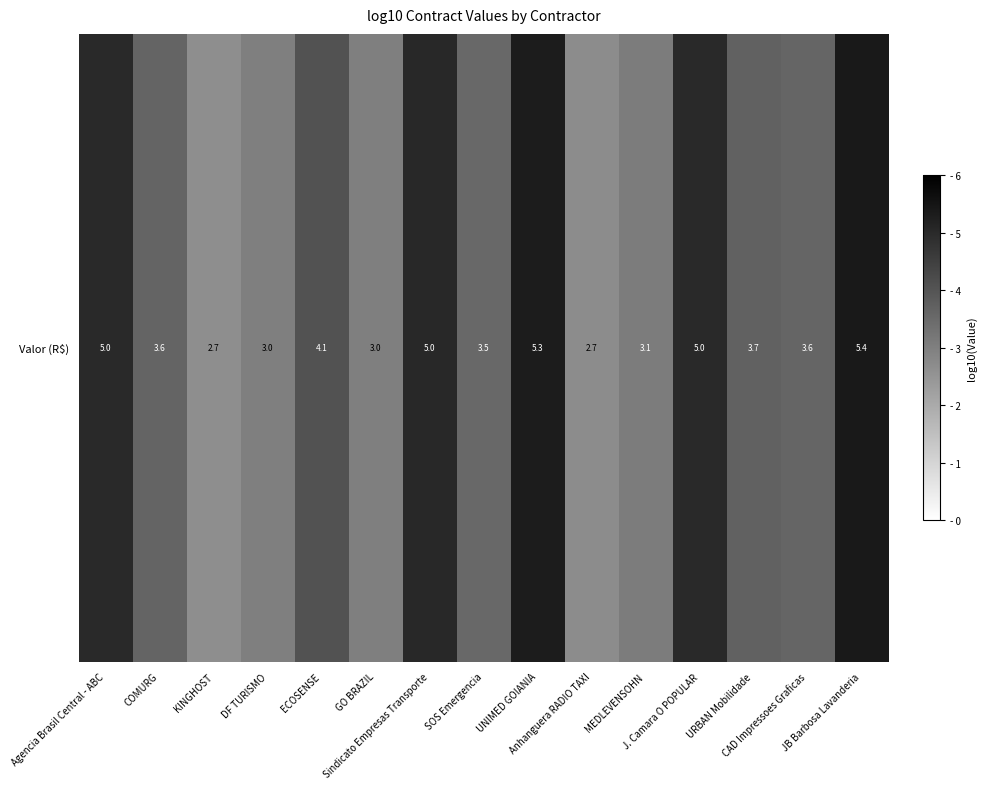

Rank the categories by value from lowest to highest.

KINGHOST, Anhanguera RADIO TAXI, DF TURISMO, GO BRAZIL, MEDLEVENSOHN, SOS Emergencia, CAD Impressoes Graficas, COMURG, URBAN Mobilidade, ECOSENSE, Agencia Brasil Central - ABC, J. Camara O POPULAR, Sindicato Empresas Transporte, UNIMED GOIANIA, JB Barbosa Lavanderia